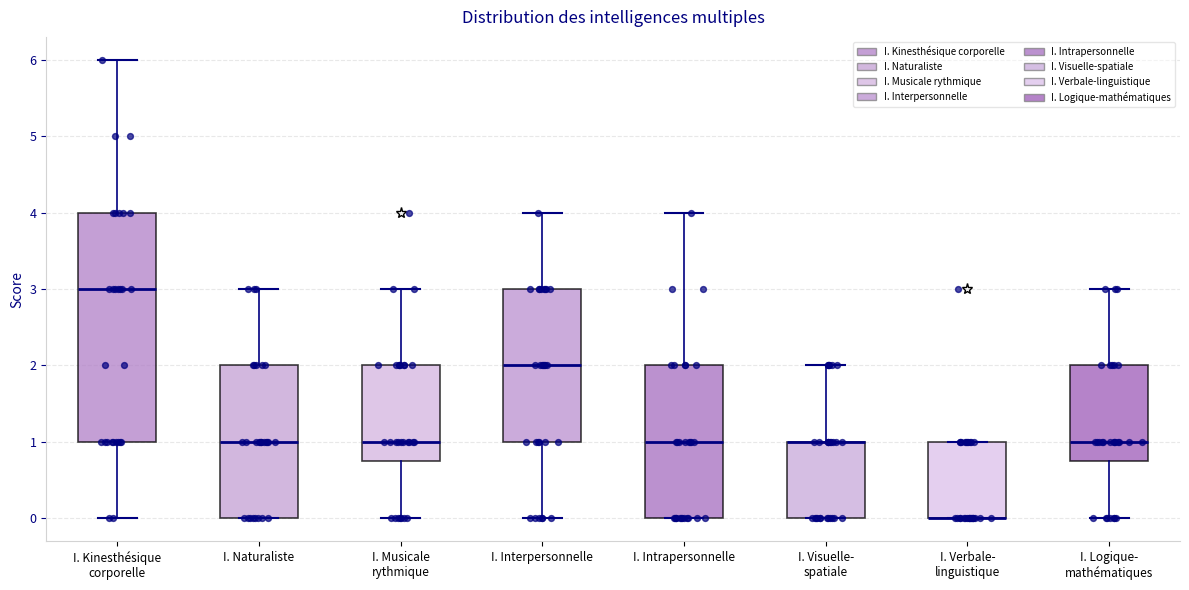

Reading left to right, transcribe this box plot: for each box, give where its median line is, the range the box spans, and where its two whiskers end, as read against the y-axis. The values are not printed on the chart, so give them approximately, as read against the axis.

I. Kinesthésique corporelle: median 3.0, box 1.0 to 4.0, whiskers 0.0 to 6.0
I. Naturaliste: median 1.0, box 0.0 to 2.0, whiskers 0.0 to 3.0
I. Musicale rythmique: median 1.0, box 0.8 to 2.0, whiskers 0.0 to 3.0
I. Interpersonnelle: median 2.0, box 1.0 to 3.0, whiskers 0.0 to 4.0
I. Intrapersonnelle: median 1.0, box 0.0 to 2.0, whiskers 0.0 to 4.0
I. Visuelle- spatiale: median 1.0 (drawn on the box's upper edge), box 0.0 to 1.0, whiskers 0.0 to 2.0
I. Verbale- linguistique: median 0.0 (drawn on the box's lower edge), box 0.0 to 1.0, whiskers 0.0 to 1.0
I. Logique- mathématiques: median 1.0, box 0.8 to 2.0, whiskers 0.0 to 3.0